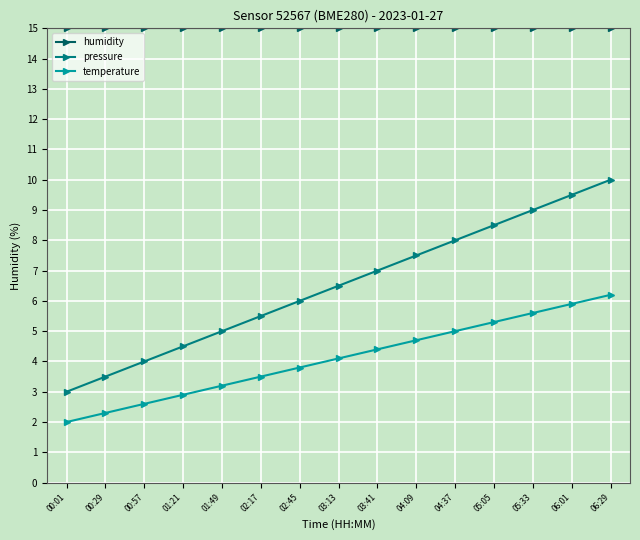

Rank the series by their maximum value, from lowest to highest.

temperature, pressure, humidity